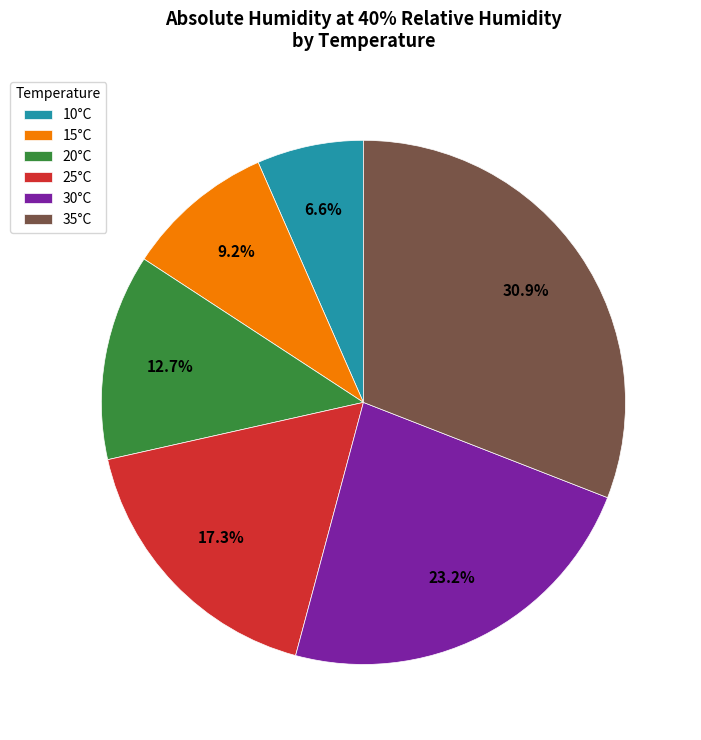

What is the largest slice in the pie chart?

35°C